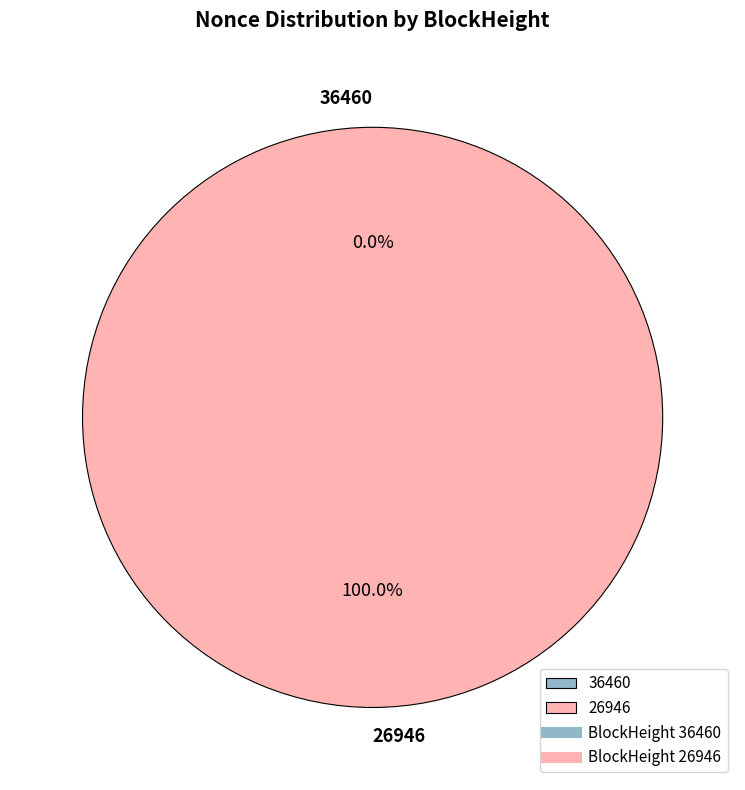

To the nearest percent, what is the average slice percentage?

50%